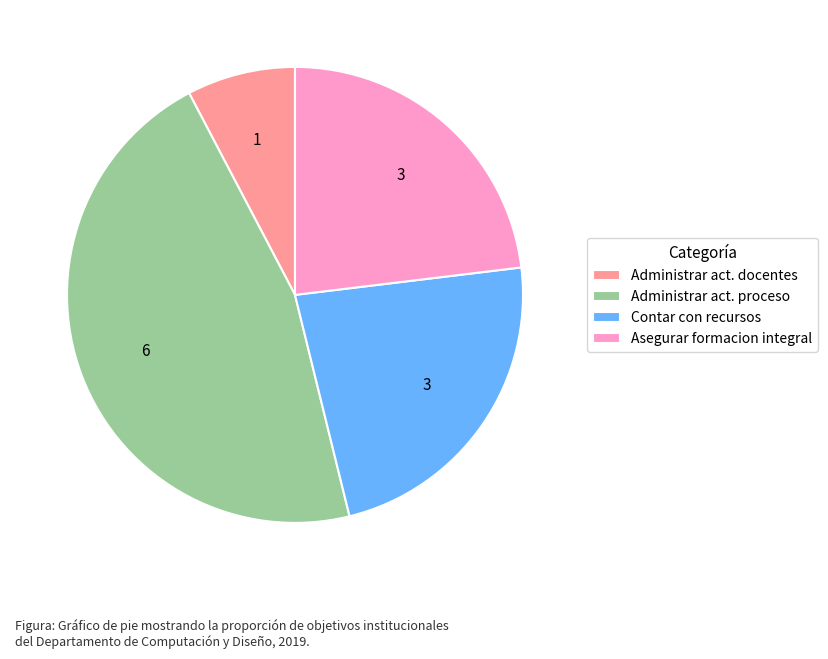

What is the ratio of the value at Asegurar formacion integral to the value at Contar con recursos?

1.0